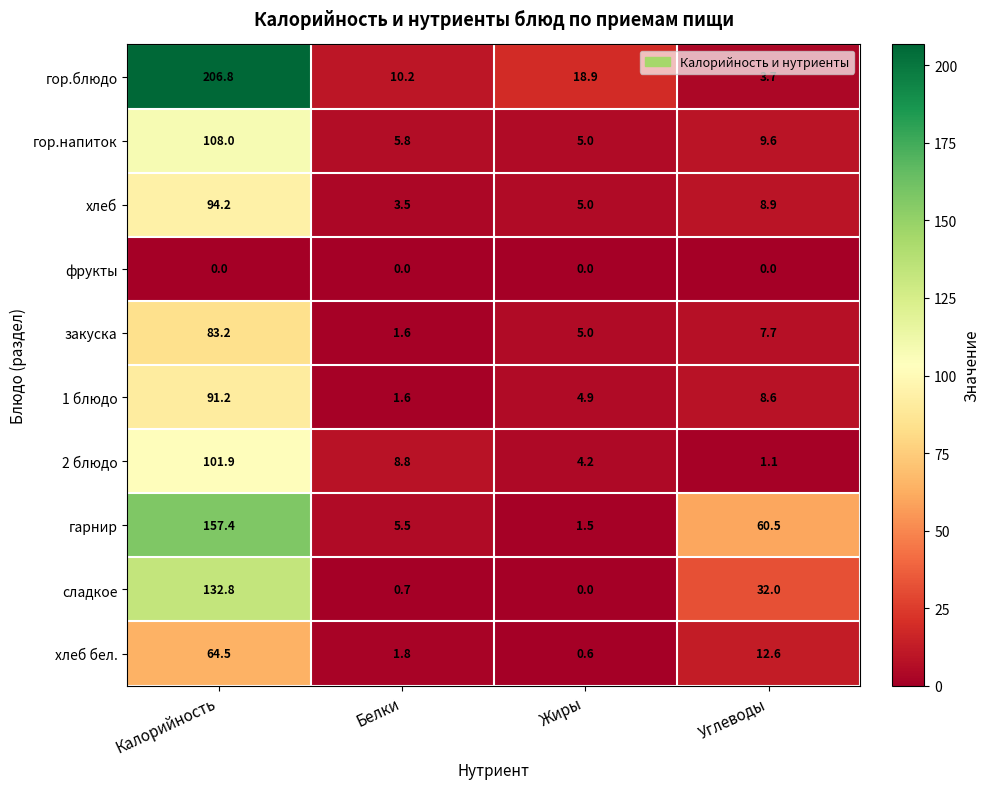

What is the total value across all series at Белки?

39.5